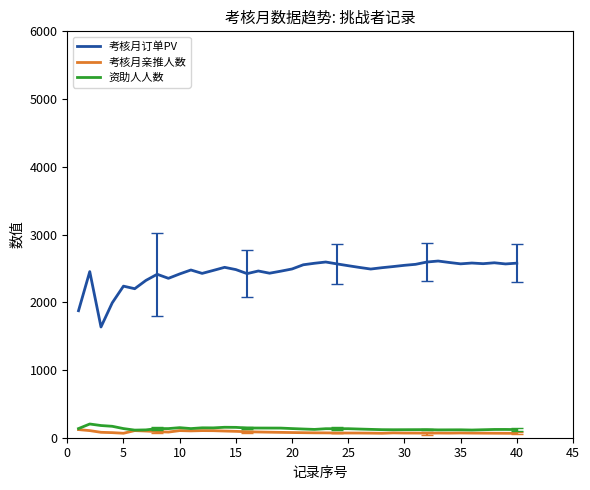

True or false: 考核月亲推人数 and 考核月订单PV cross at least once.

False